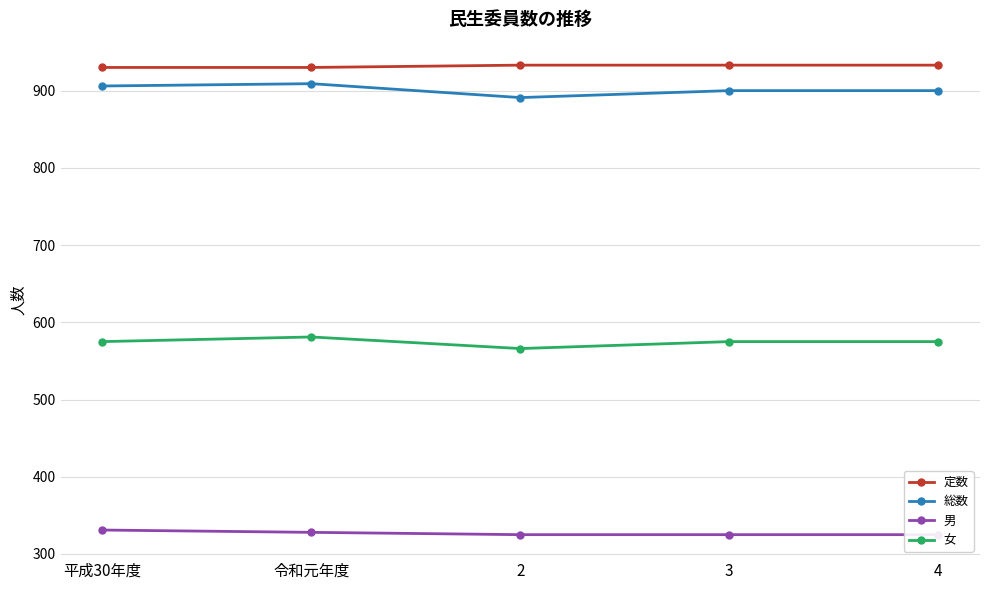

True or false: 定数 has more than 1 points higher than both neighbors.

False